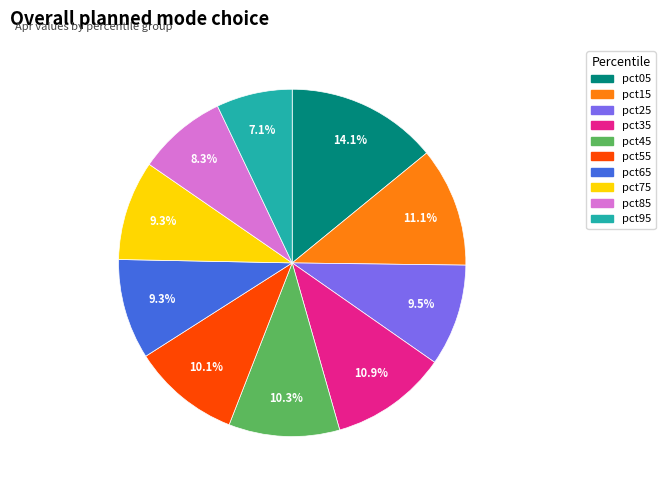

The pct75 slice represents 3% of the pie. True or false?

False